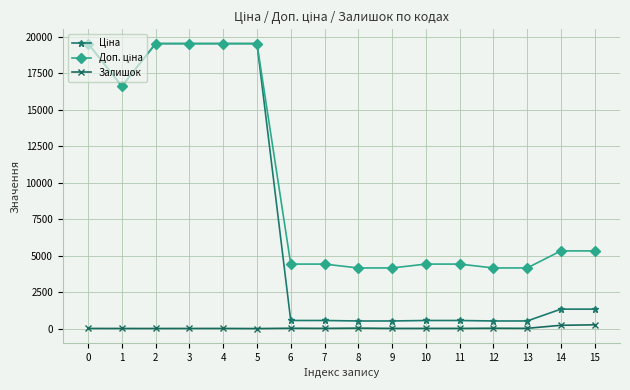

What is the maximum value shown in the chart?

19542.7